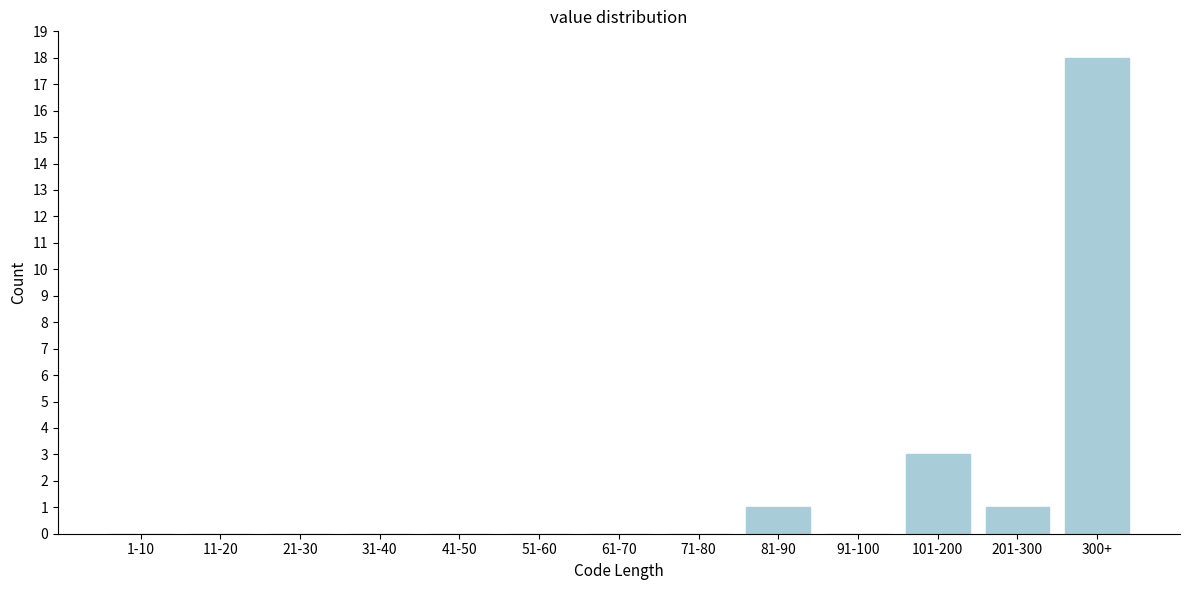

Reading right to left, extract all data points from this chart.

300+=18	201-300=1	101-200=3	91-100=0	81-90=1	71-80=0	61-70=0	51-60=0	41-50=0	31-40=0	21-30=0	11-20=0	1-10=0